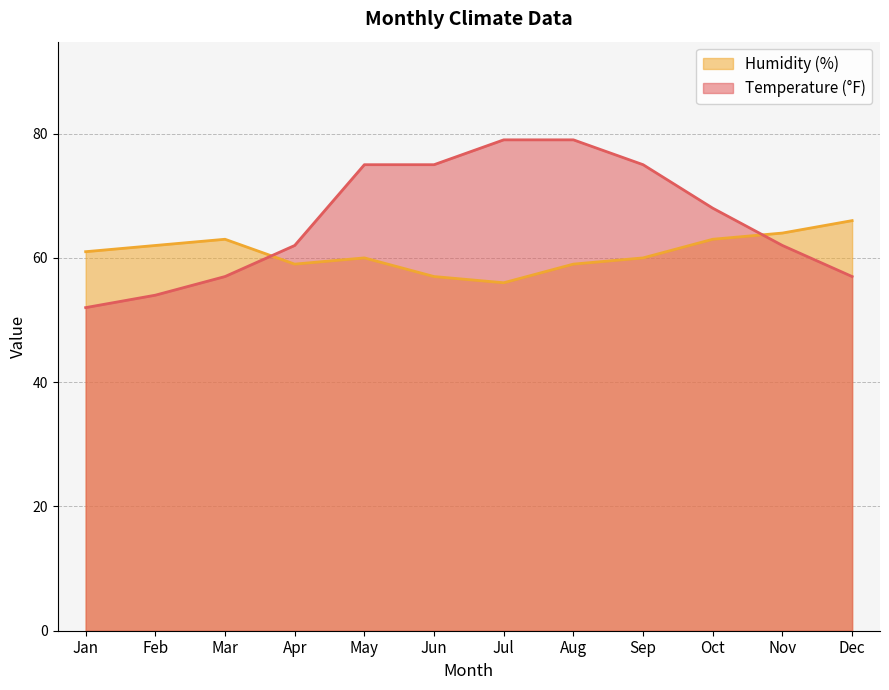

The Humidity (%) series shows 60 at May. True or false?

True